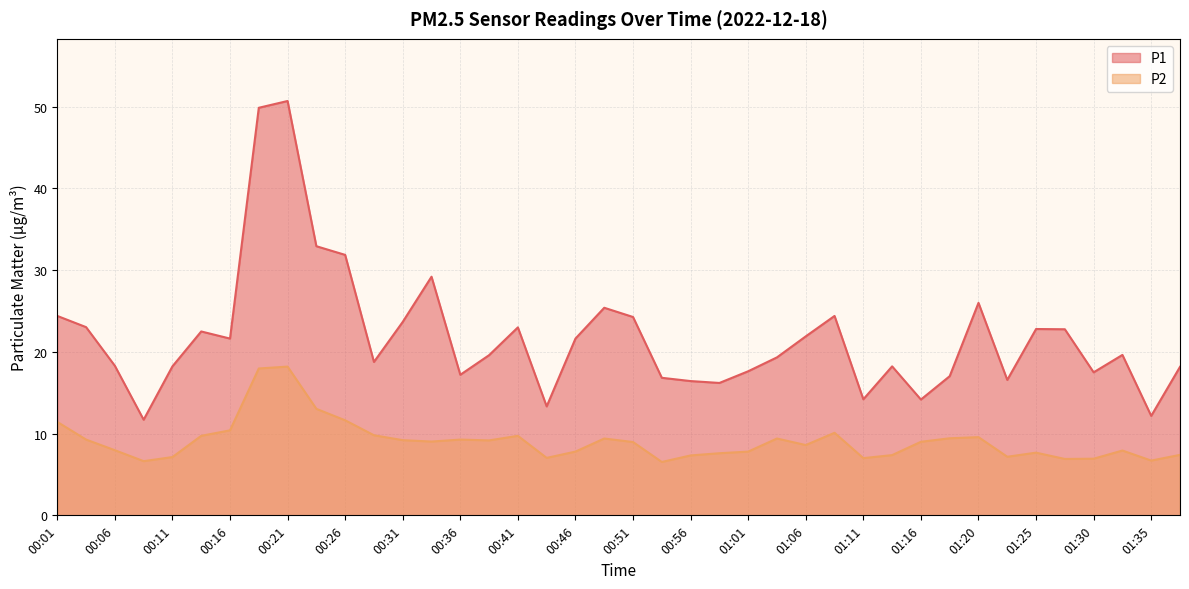

True or false: P2 and P1 cross at least once.

False